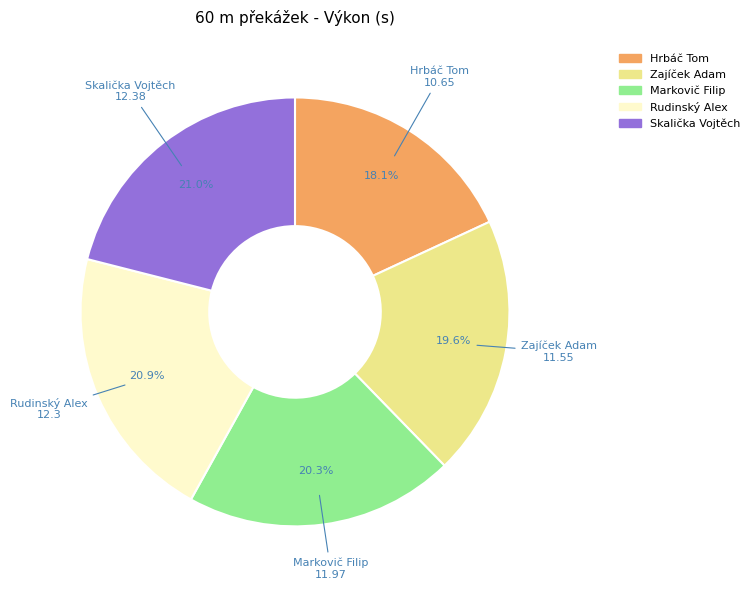

Is there a majority slice in this chart?

No